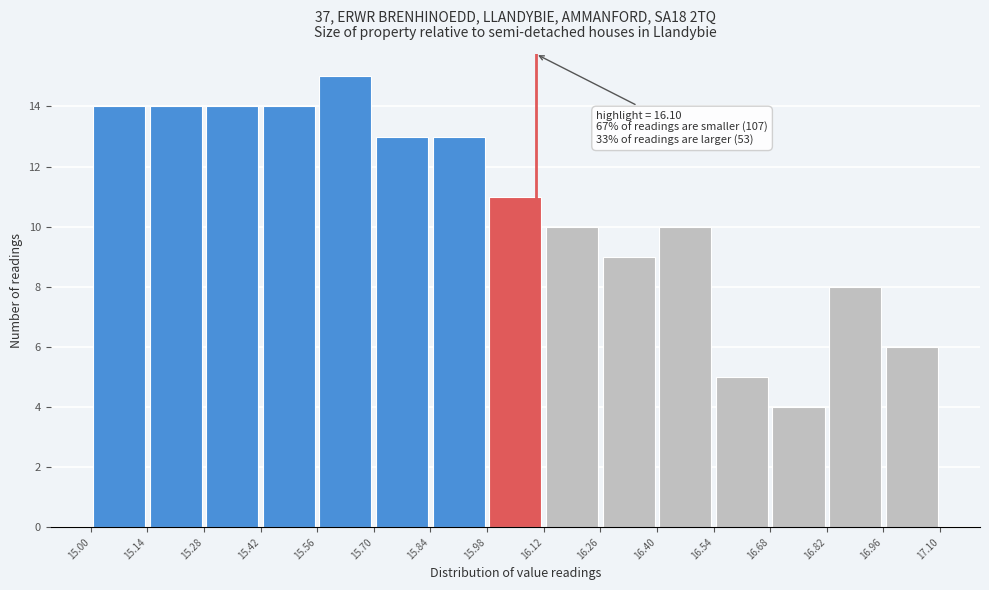

Over which range of the x-axis is the bar tallest?

15.56 to 15.70